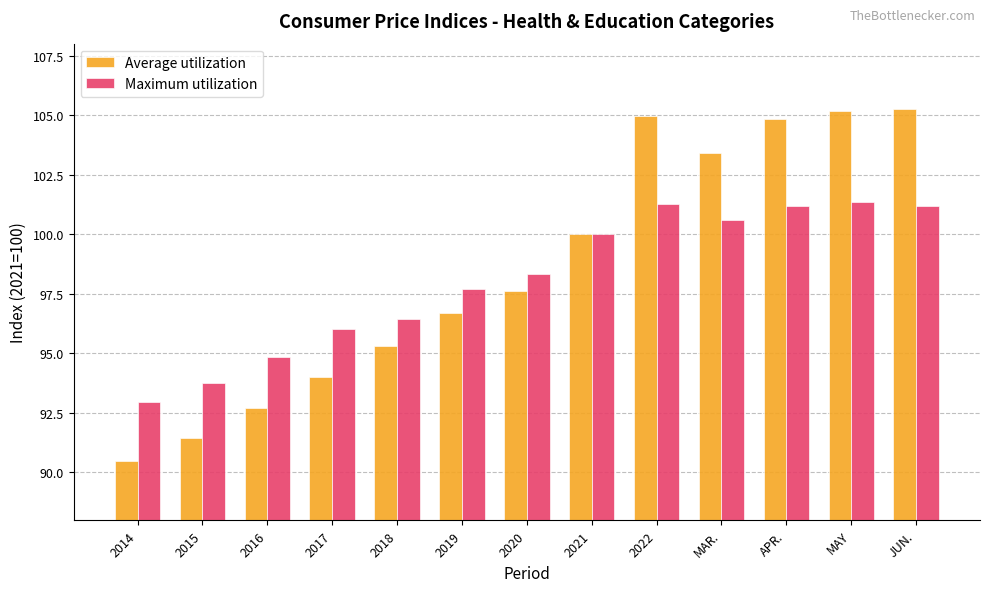

What value does the Maximum utilization series have at JUN.?

101.2